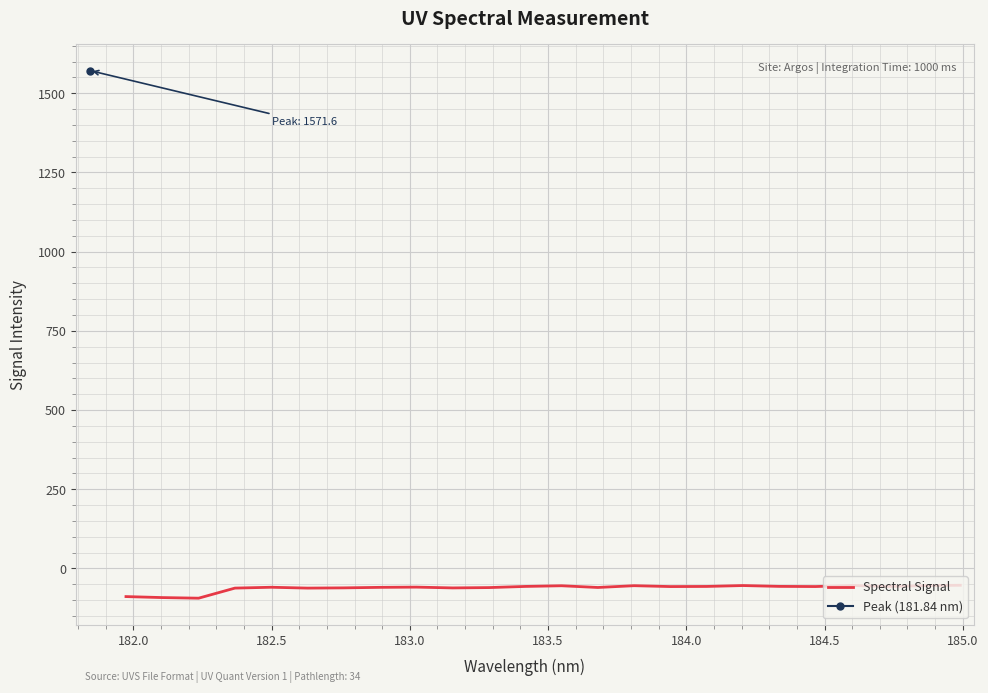

The value at 184.5 is -106.7. True or false?

False